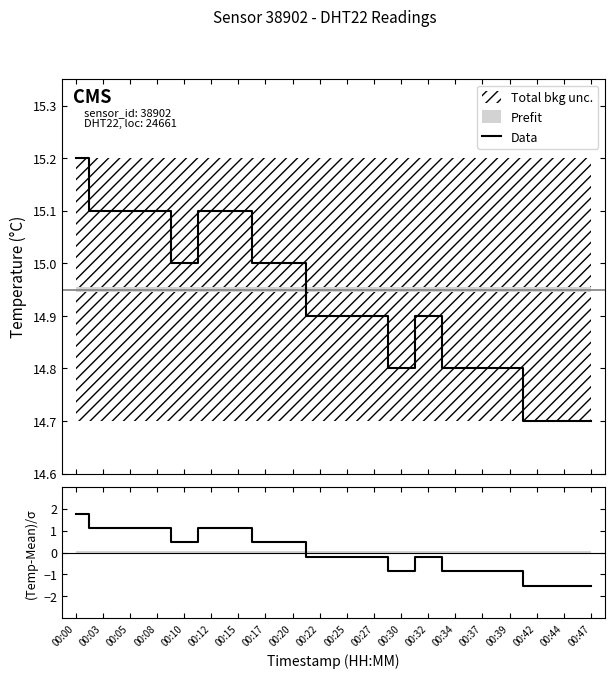

List the series in order of their peak value, lowest first.

(Temp-Mean)/σ, Data